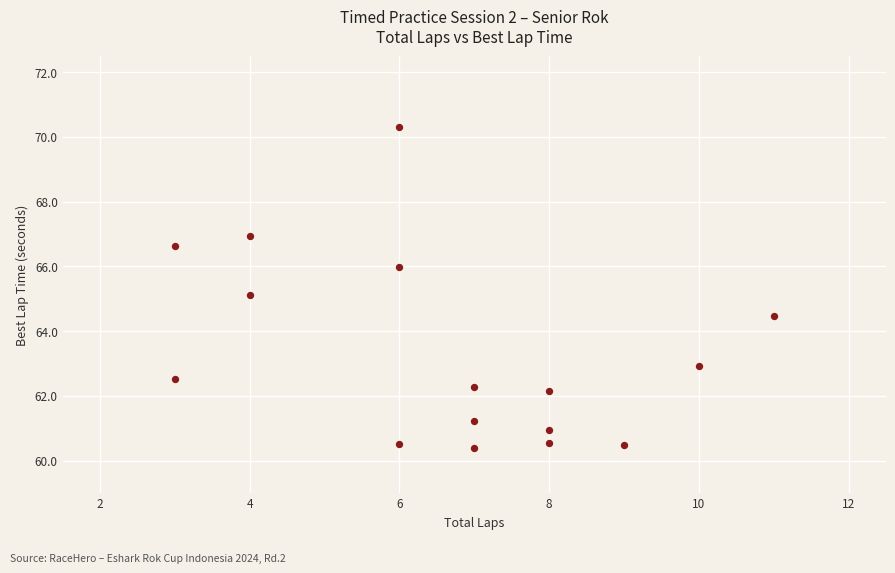

What is the range of Y values (max minus min)?

9.9